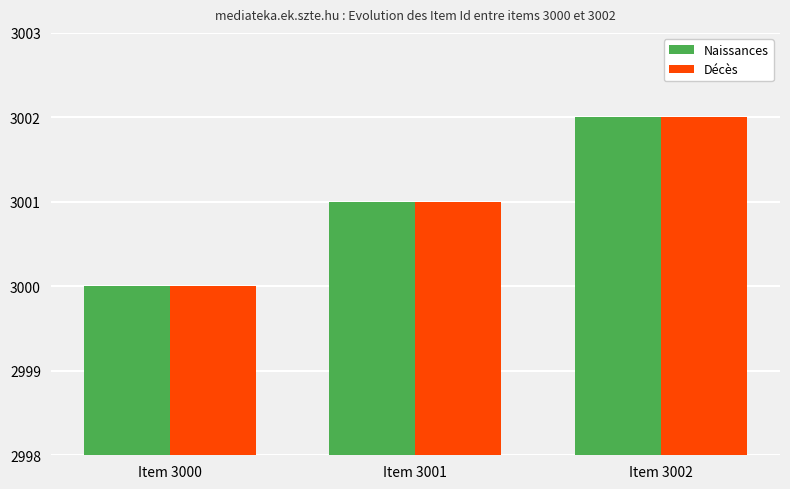

Reading left to right, extract all data points from this chart.

Naissances: 3000	3001	3002
Décès: 3000	3001	3002